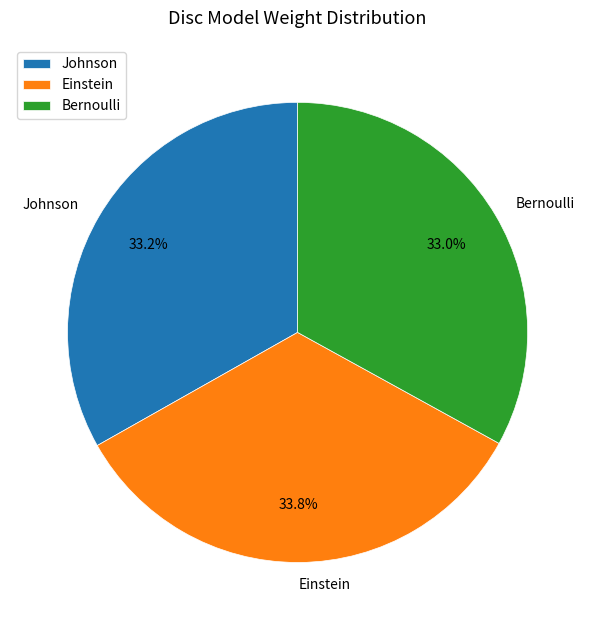

Which has a higher value, Einstein or Johnson?

Einstein